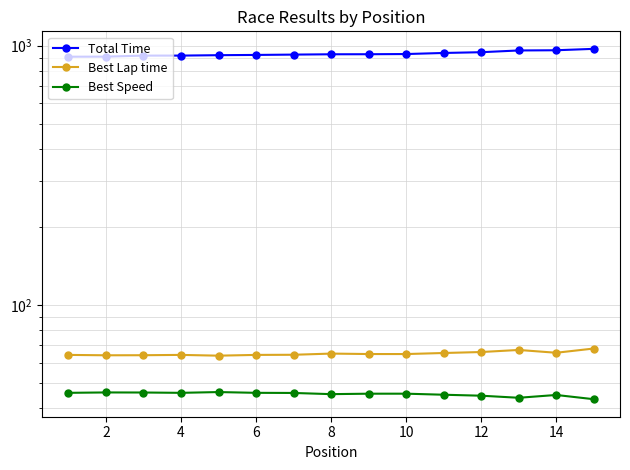

What are all the series names shown in the legend?

Total Time, Best Lap time, Best Speed